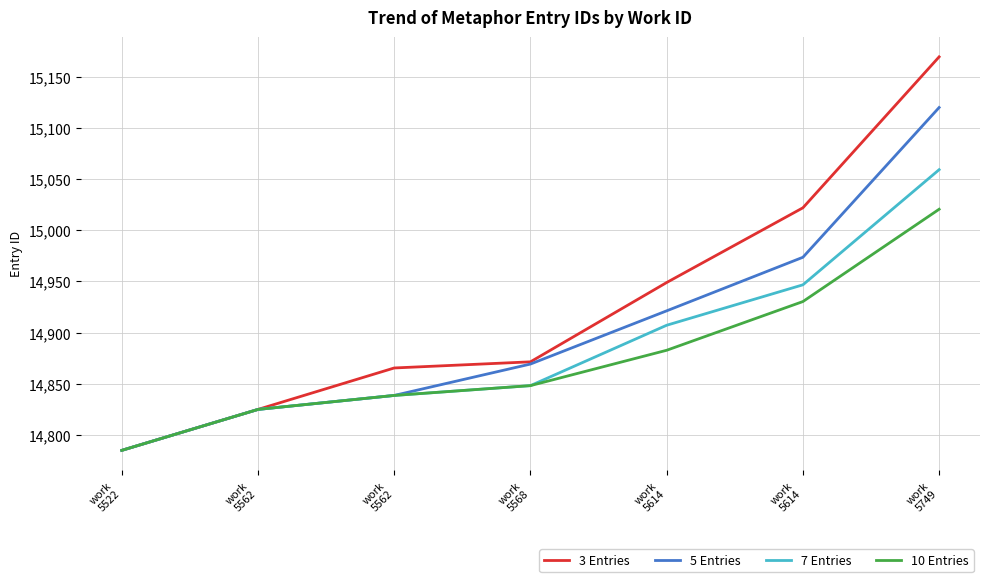

How many lines are shown in the chart?

4